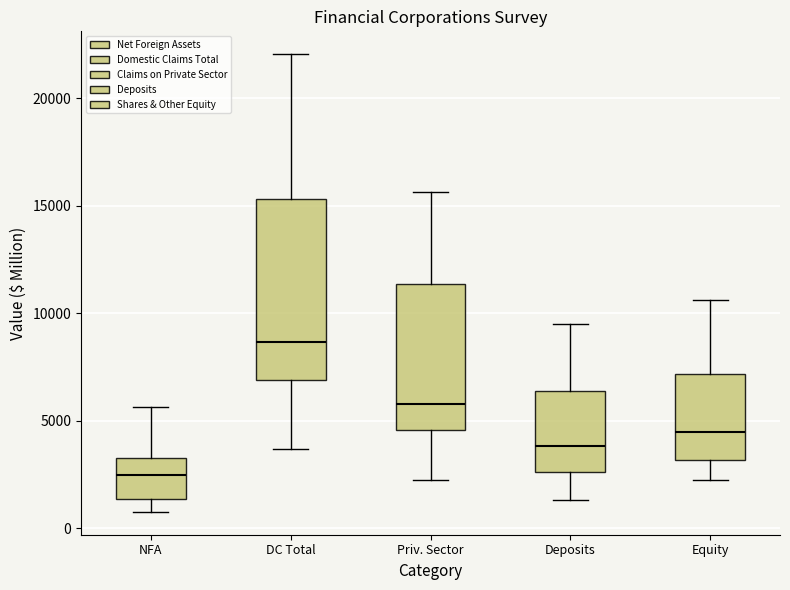

Which box's median line is the lowest?

NFA